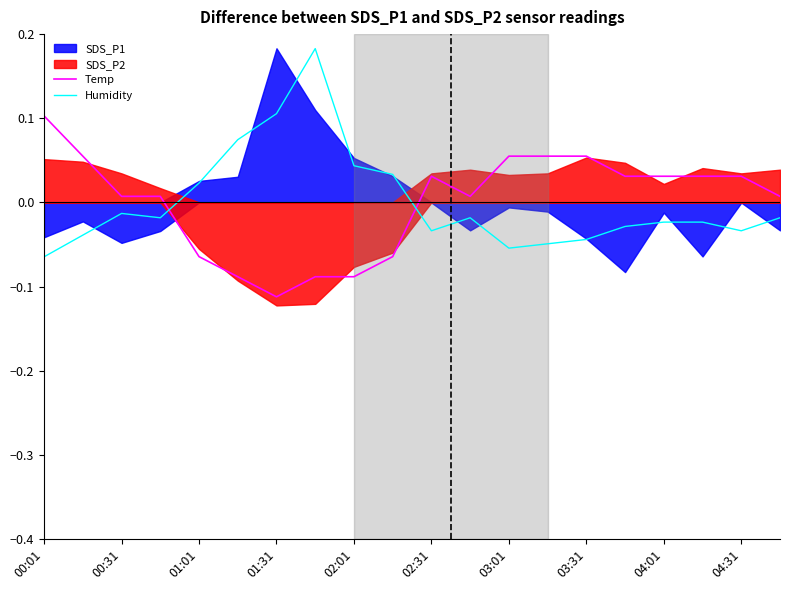

At which label does Temp first exceed 0?

00:01